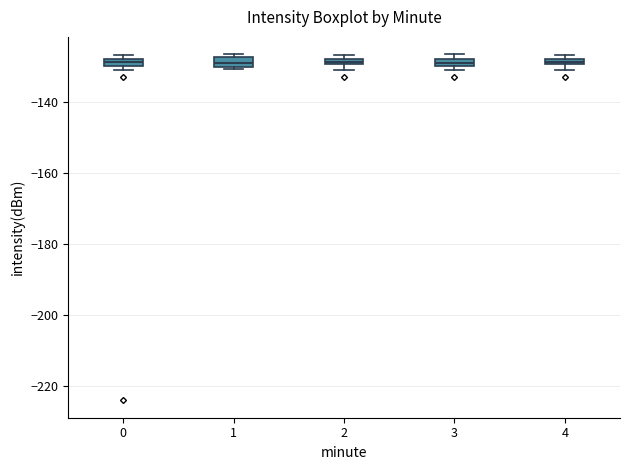

Where is the lower edge of the box at x = 2 on the y-axis? The values are not printed on the chart, so give them approximately, as read against the axis.

-130